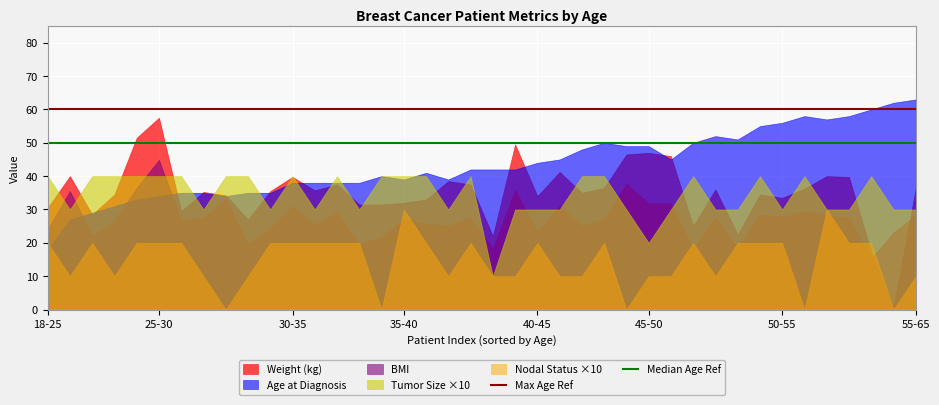

What is the difference between the highest and lowest values at 18-25?

22.0